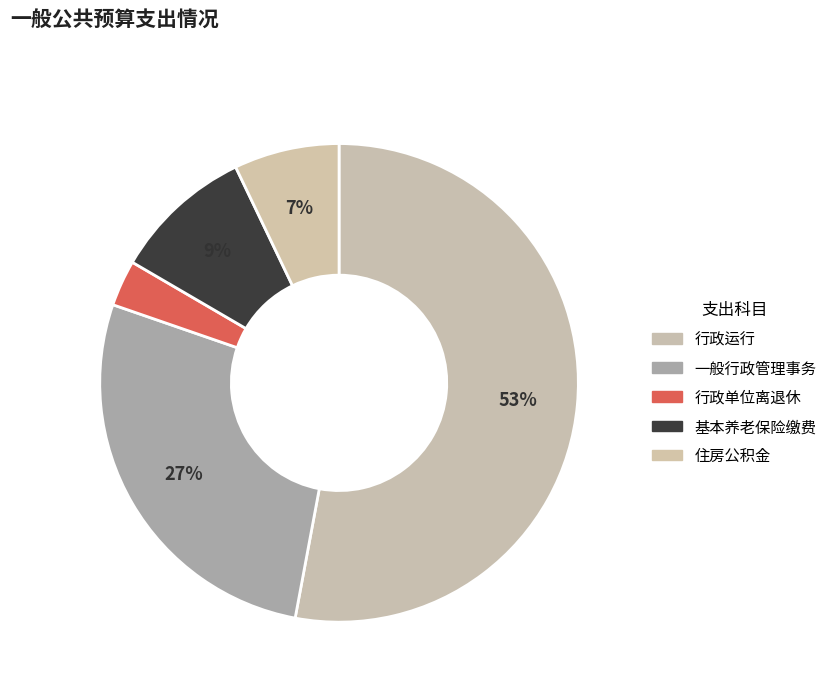

What is the largest slice in the pie chart?

行政运行